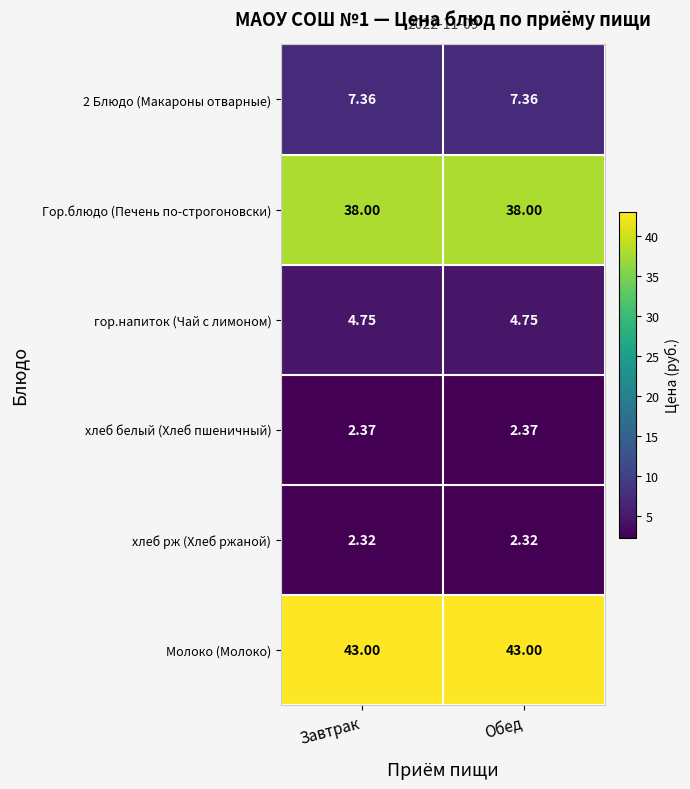

Which series has the largest total across all categories?

Молоко (Молоко)